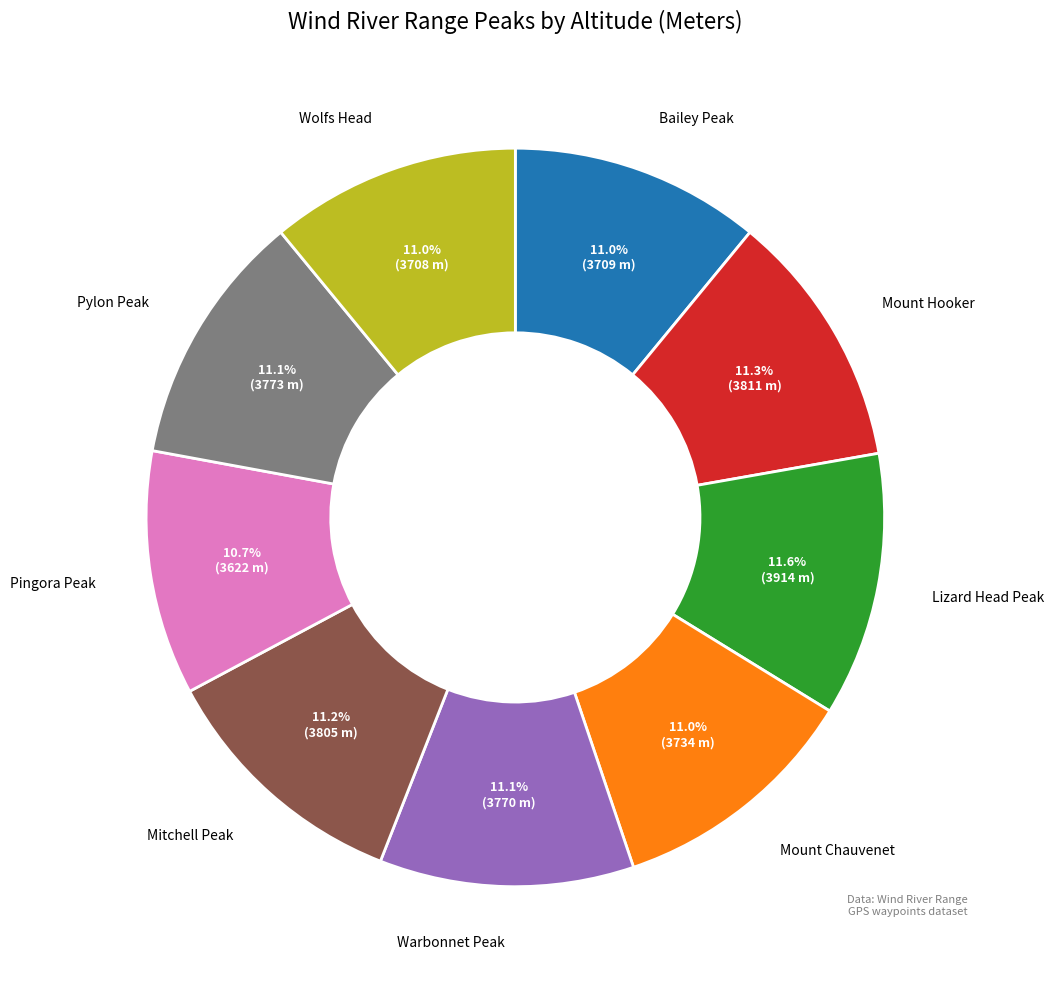

Approximately how many times larger is the value at Pingora Peak compared to Bailey Peak?

1.0